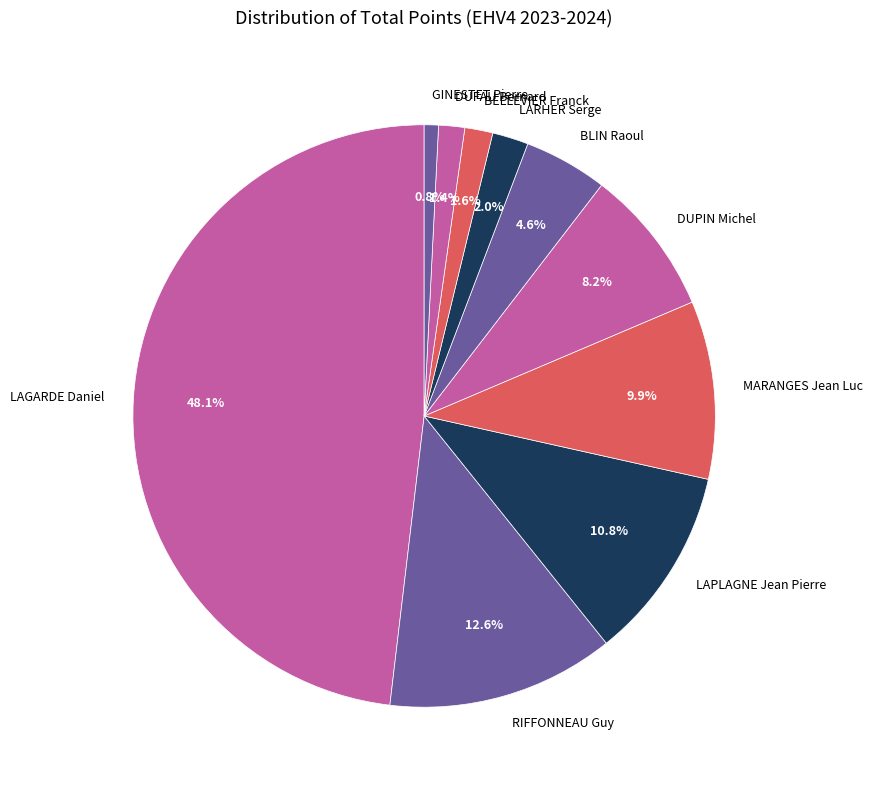

Count the number of slices in the pie.

10